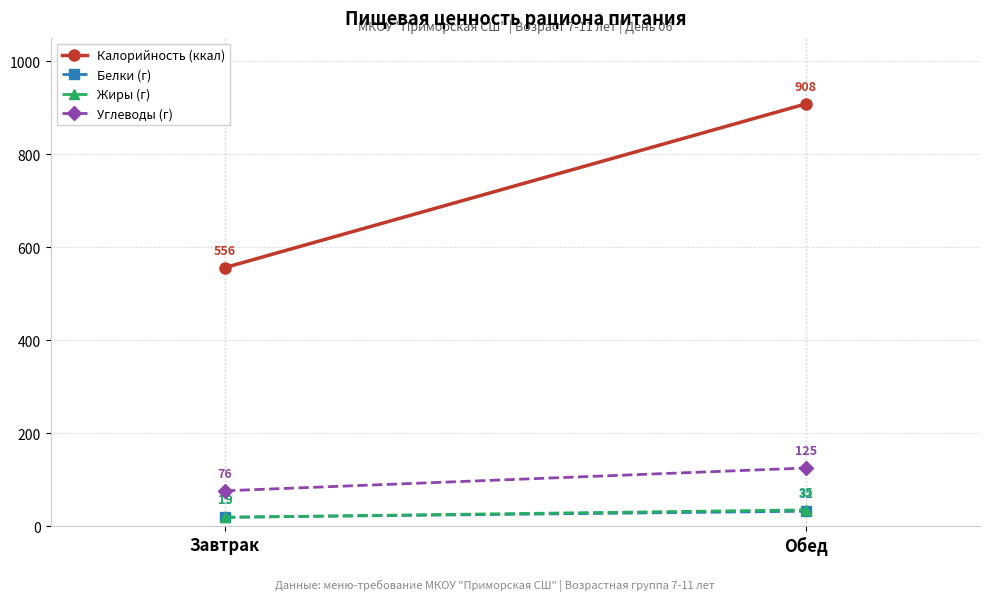

The value of Калорийность (ккал) at Обед is 486. True or false?

False